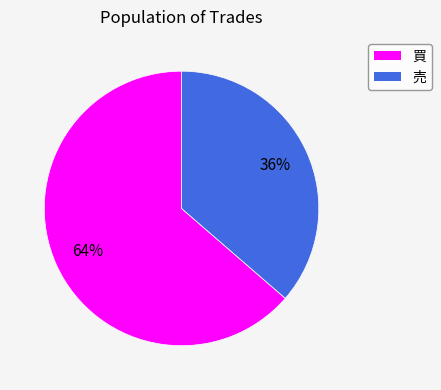

True or false: 買 accounts for 54% of the total.

False